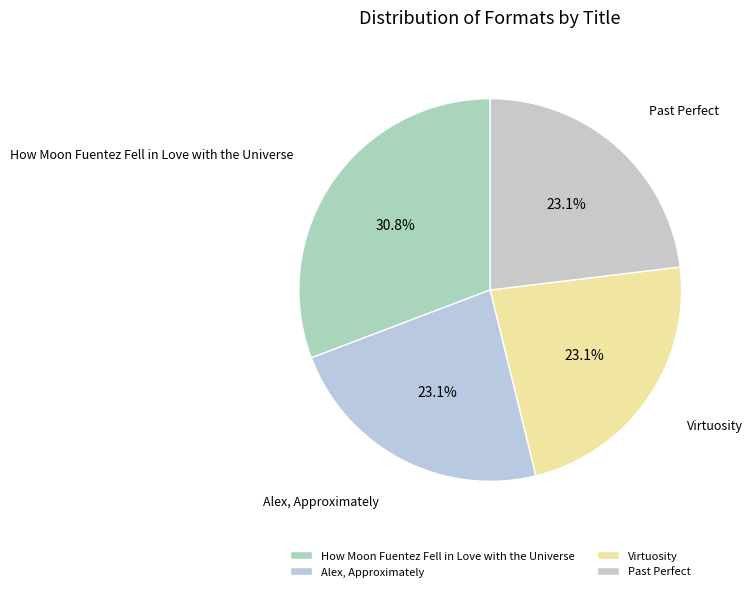

What percentage is NOT represented by Past Perfect?

76.9%